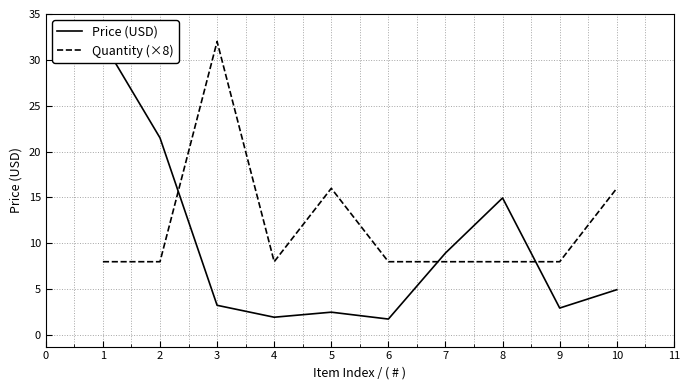

Which series ends up on top after the final intersection of Quantity (×8) and Price (USD)?

Quantity (×8)